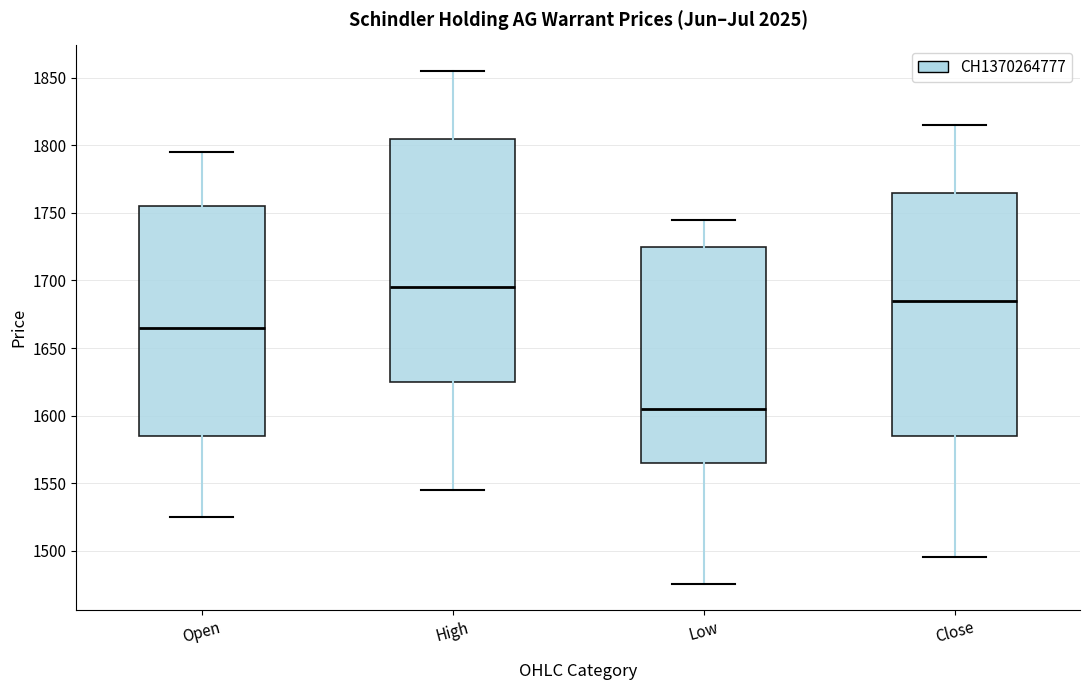

Reading left to right, read every box against the y-axis: the position of its median line, the range the box covers, and the ends of its whiskers. The values are not printed on the chart, so give them approximately, as read against the axis.

Open: median 1665, box 1585 to 1755, whiskers 1525 to 1795
High: median 1695, box 1625 to 1805, whiskers 1545 to 1855
Low: median 1605, box 1565 to 1725, whiskers 1475 to 1745
Close: median 1685, box 1585 to 1765, whiskers 1495 to 1815